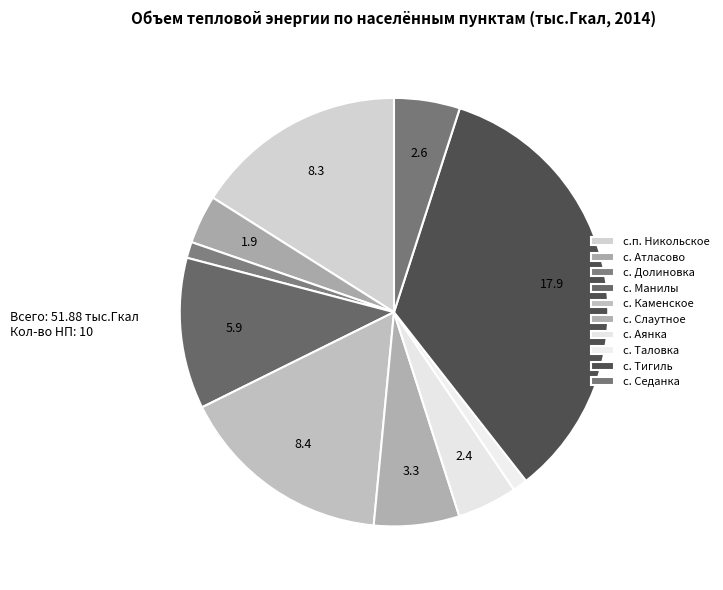

To the nearest percent, what percentage of the pie is с. Долиновка?

1%